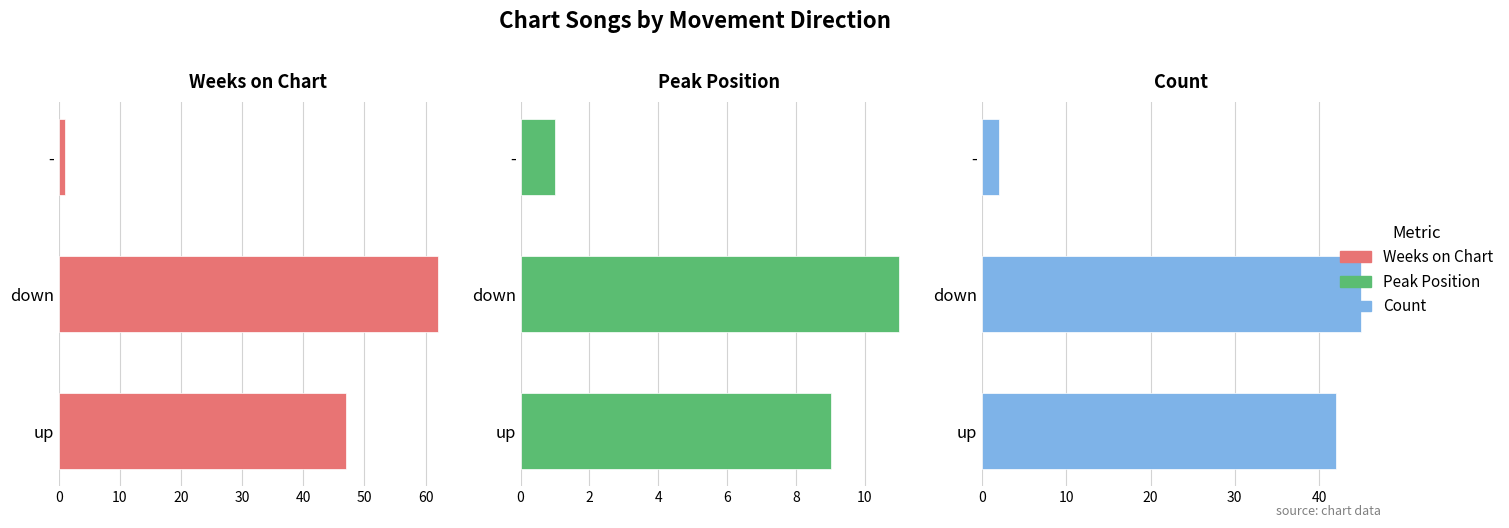

What is the spread (max minus min) of values at 20?

1